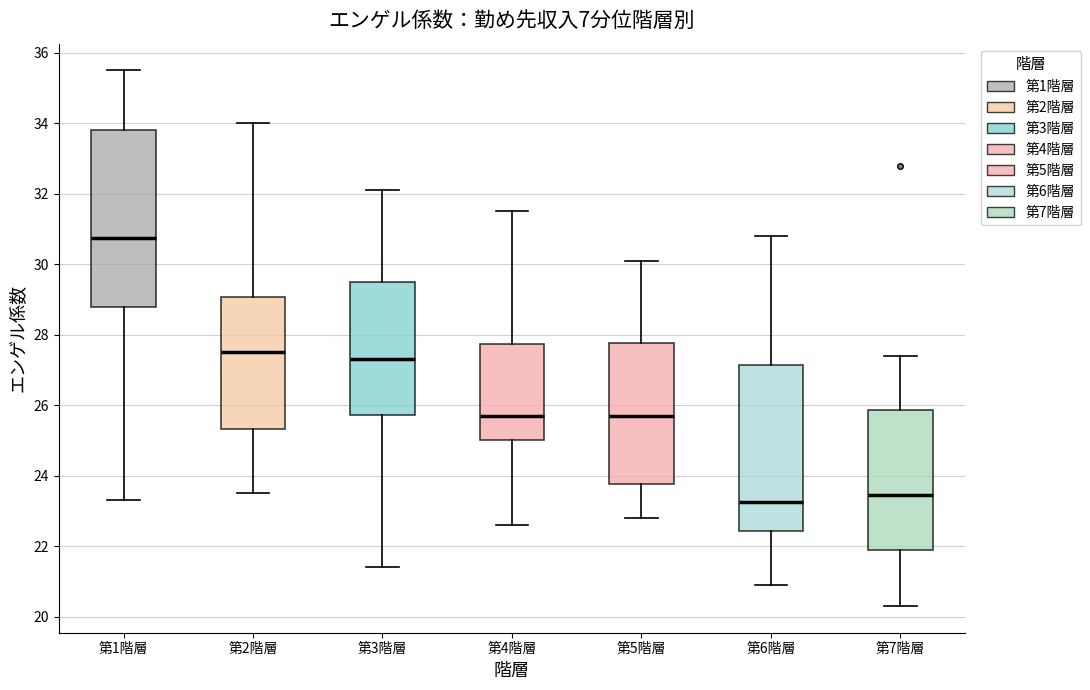

Reading left to right, transcribe this box plot: for each box, give where its median line is, the range the box spans, and where its two whiskers end, as read against the y-axis. The values are not printed on the chart, so give them approximately, as read against the axis.

第1階層: median 30.8, box 28.8 to 33.8, whiskers 23.4 to 35.6
第2階層: median 27.6, box 25.4 to 29.0, whiskers 23.6 to 34.0
第3階層: median 27.4, box 25.8 to 29.6, whiskers 21.4 to 32.2
第4階層: median 25.8, box 25.0 to 27.8, whiskers 22.6 to 31.6
第5階層: median 25.8, box 23.8 to 27.8, whiskers 22.8 to 30.2
第6階層: median 23.2, box 22.4 to 27.2, whiskers 21.0 to 30.8
第7階層: median 23.4, box 22.0 to 25.8, whiskers 20.4 to 27.4